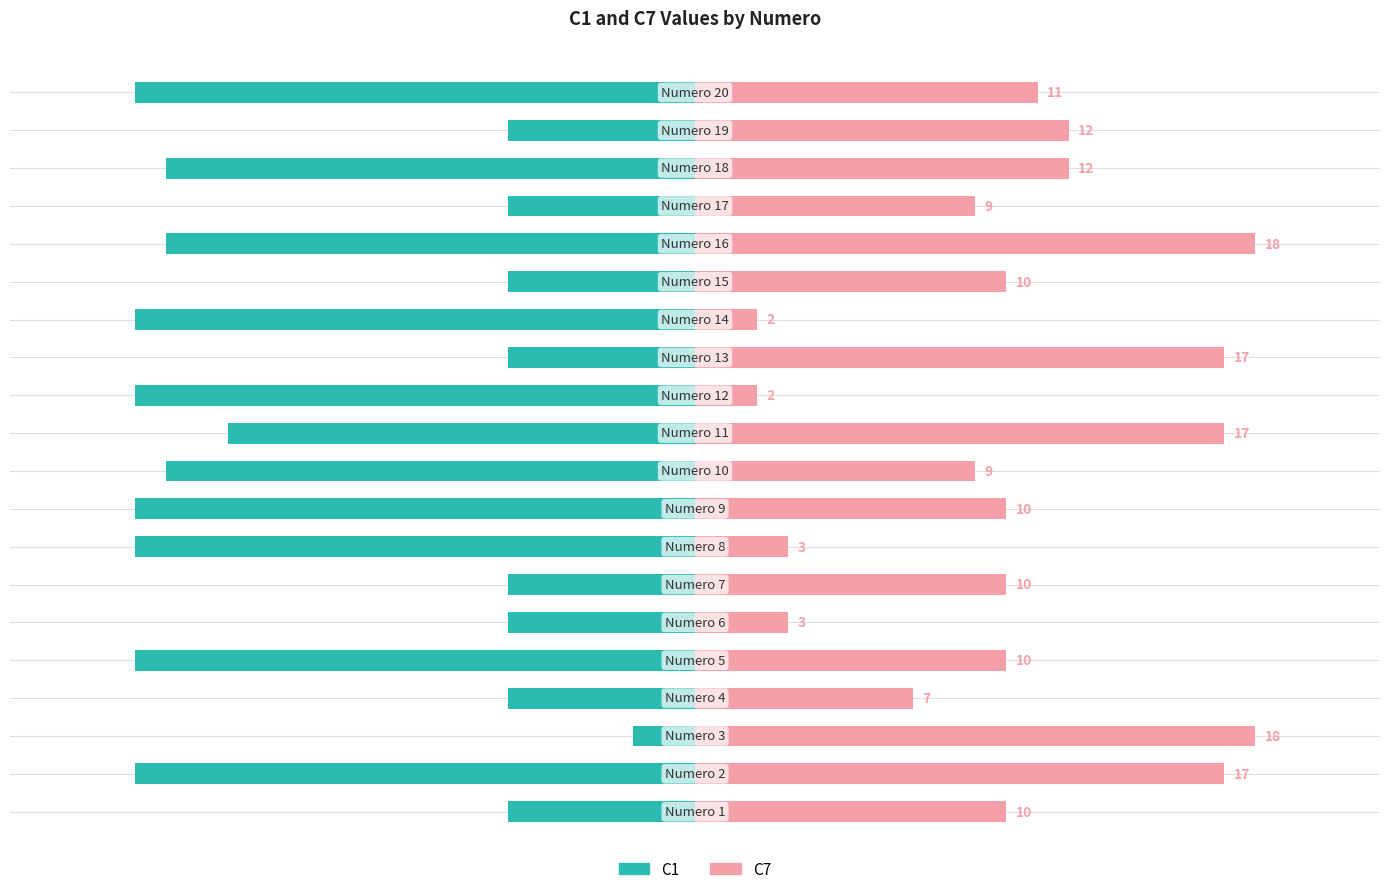

What is the minimum value for C1?

-18